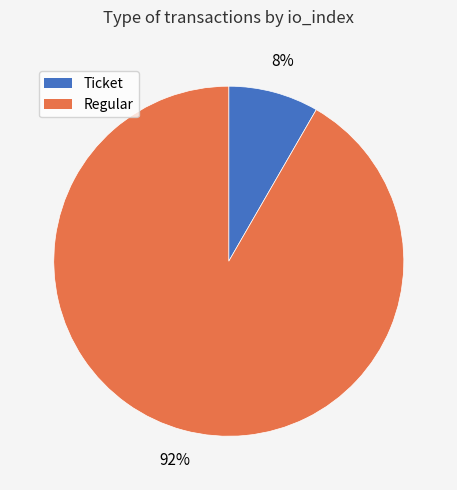

Is there any slice that represents more than half of the pie?

Yes